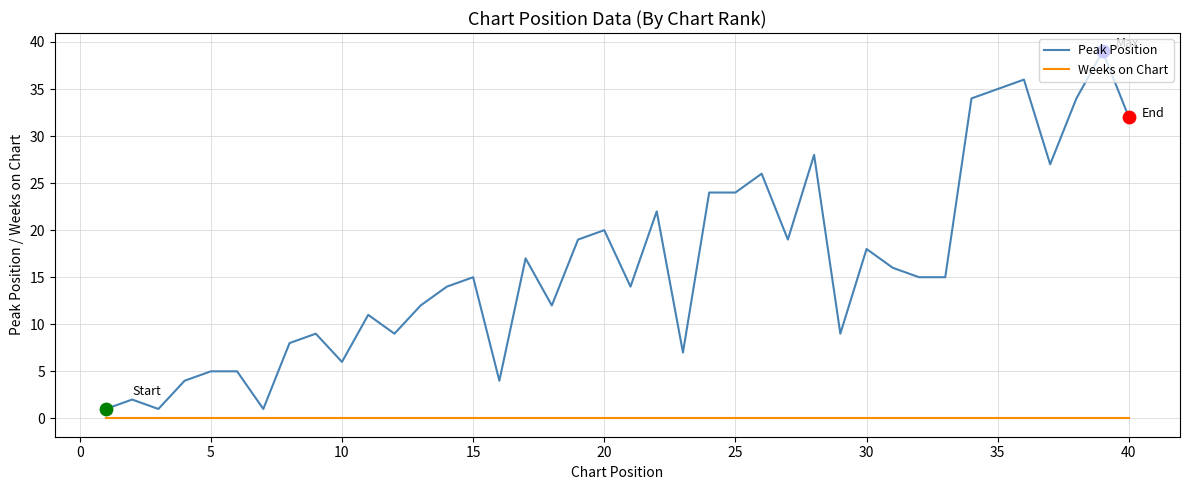

True or false: Peak Position and Weeks on Chart cross at least once.

False